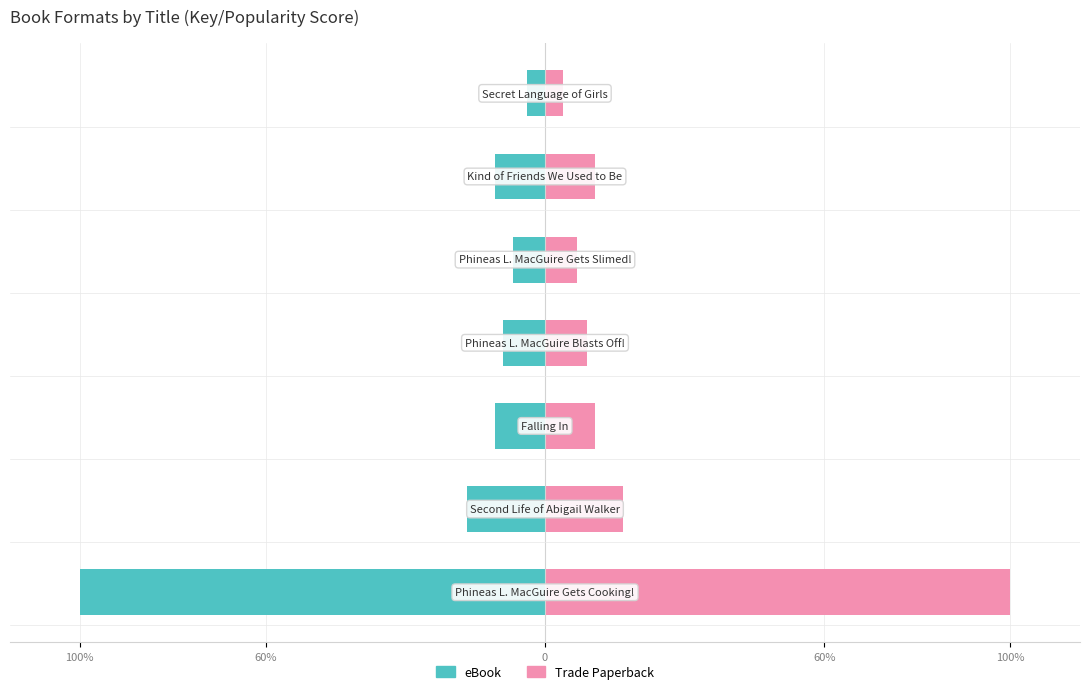

What is the sum of the Trade Paperback values at 60% and 60%?

25.9